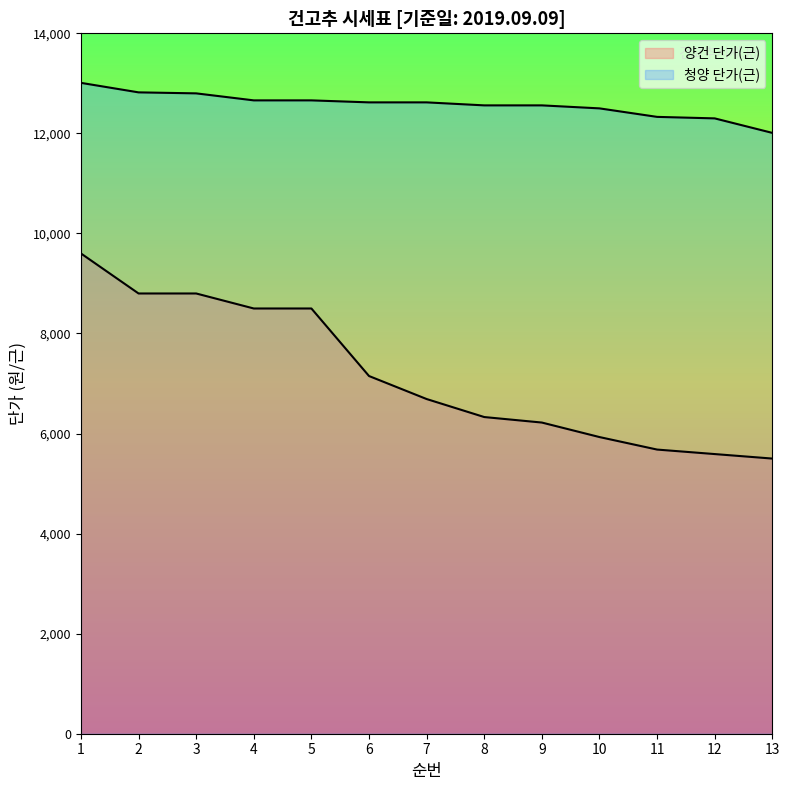

What are all the series names shown in the legend?

양건 단가(근), 청양 단가(근)